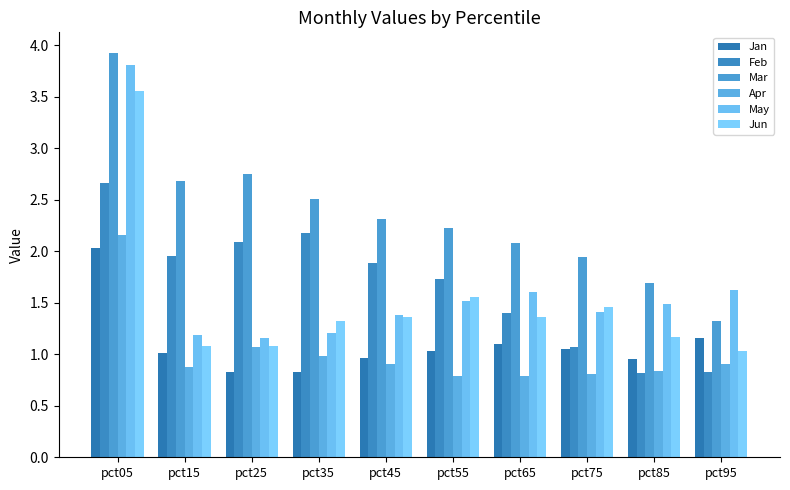

Which has a higher value, pct65 or pct75?

pct65